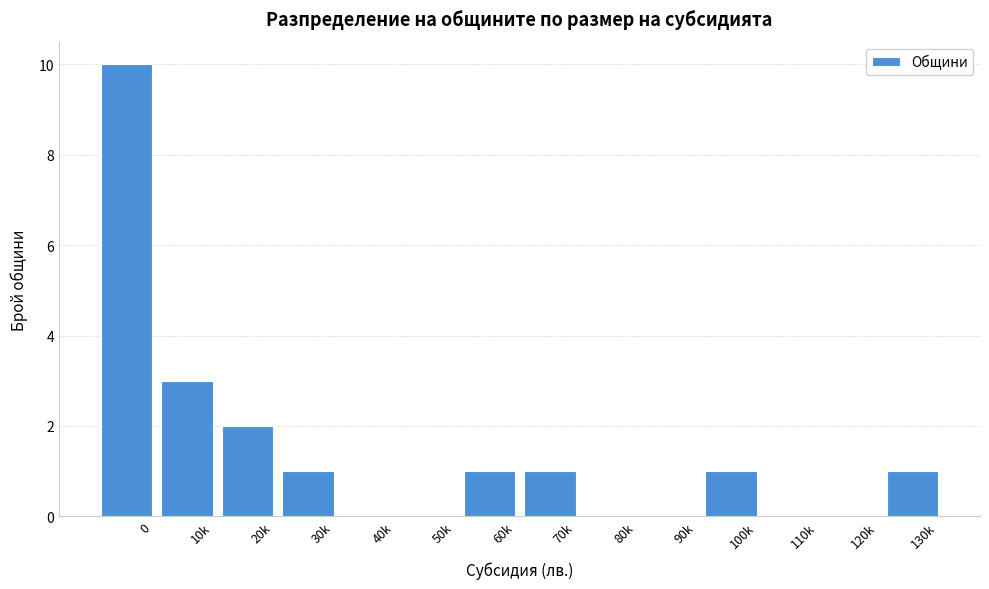

Reading right to left, transcribe all the data shown in this chart.

130k=1	120k=0	110k=0	100k=1	90k=0	80k=0	70k=1	60k=1	50k=0	40k=0	30k=1	20k=2	10k=3	0=10